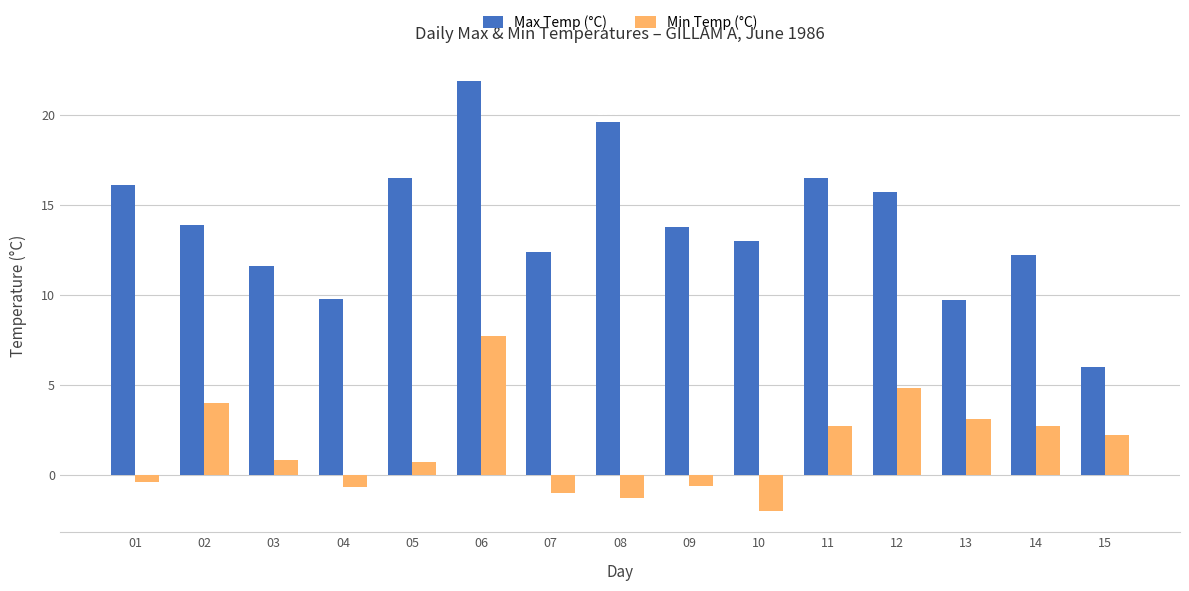

At which label is Max Temp (°C) closest to 13?

10